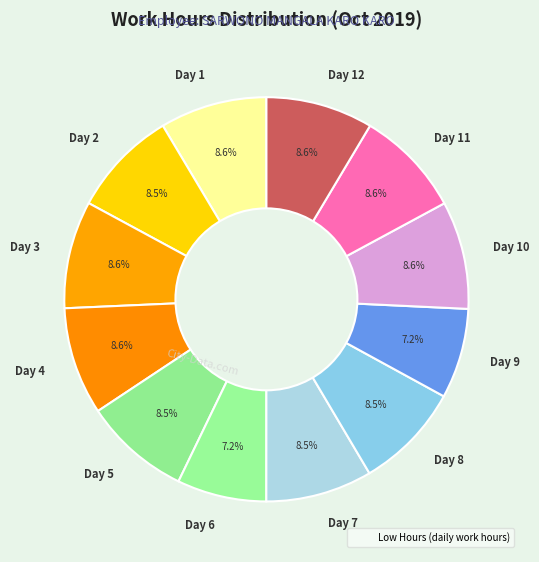

What is the total percentage of Day 6 and Day 2?

15.7%